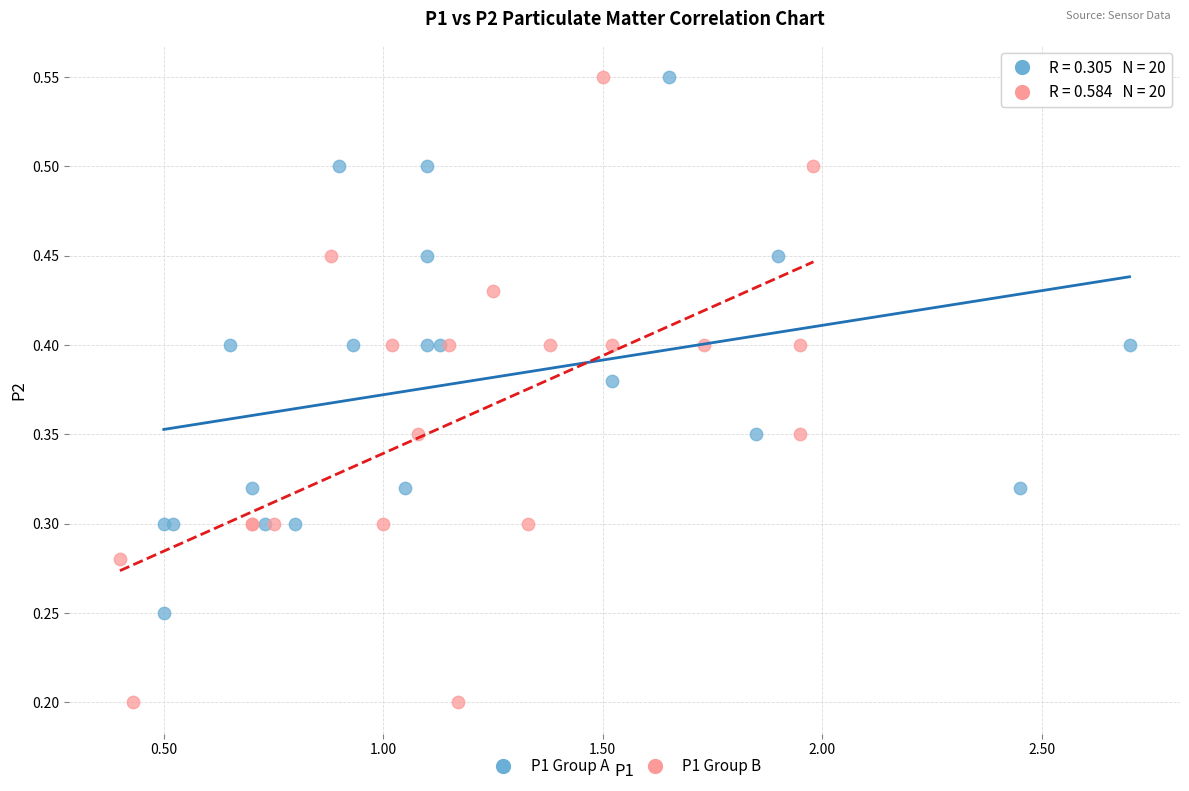

Which series has the largest Y range (max minus min)?

P1 Group B